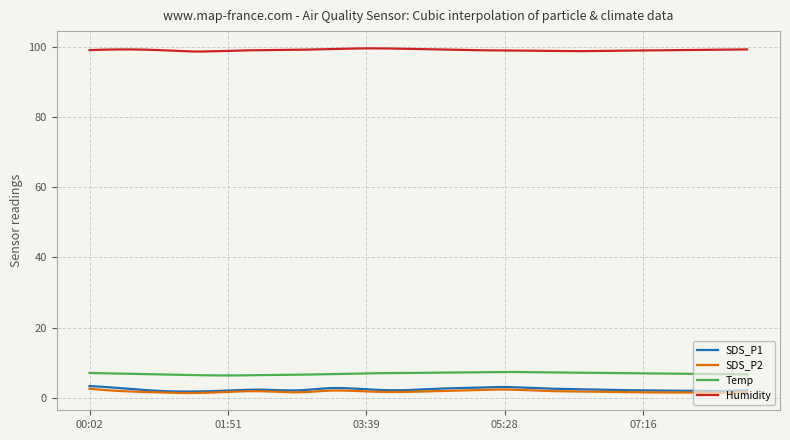

Which series has the largest total across all categories?

Humidity